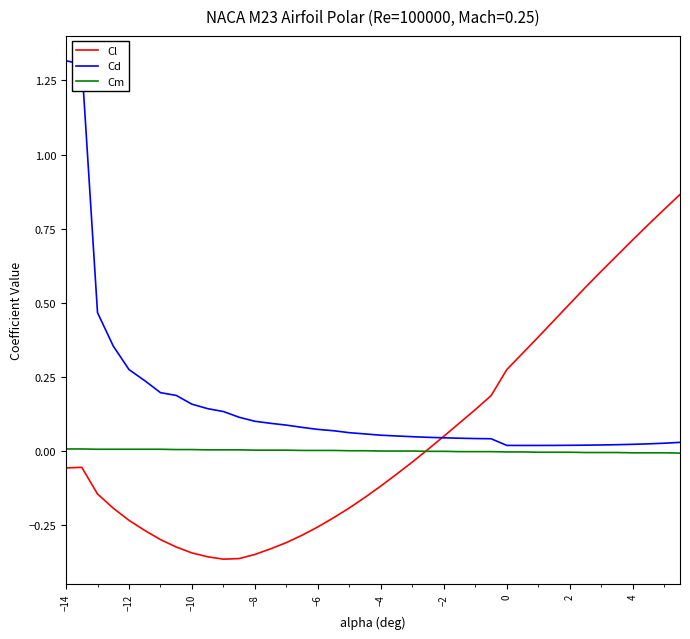

Which series has the largest total across all categories?

Cd